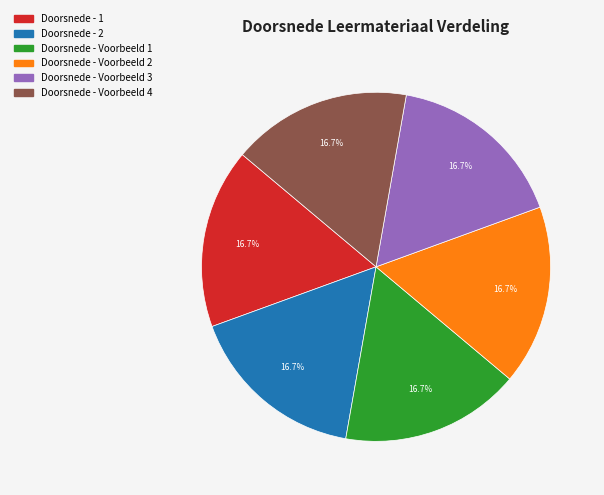

Combined, what portion of the pie is Doorsnede - 2 and Doorsnede - Voorbeeld 4?

33.3%